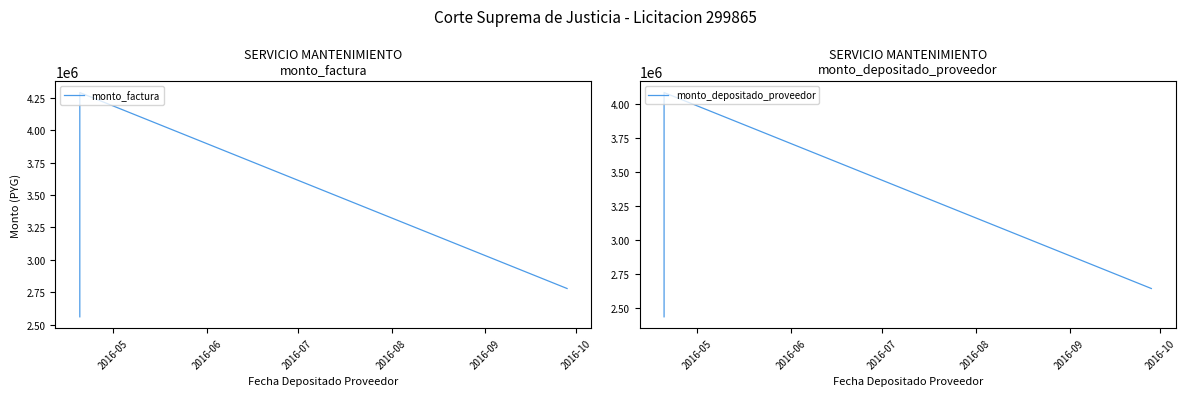

At 2016-05, list the series in order from largest to smallest.

monto_factura, monto_depositado_proveedor